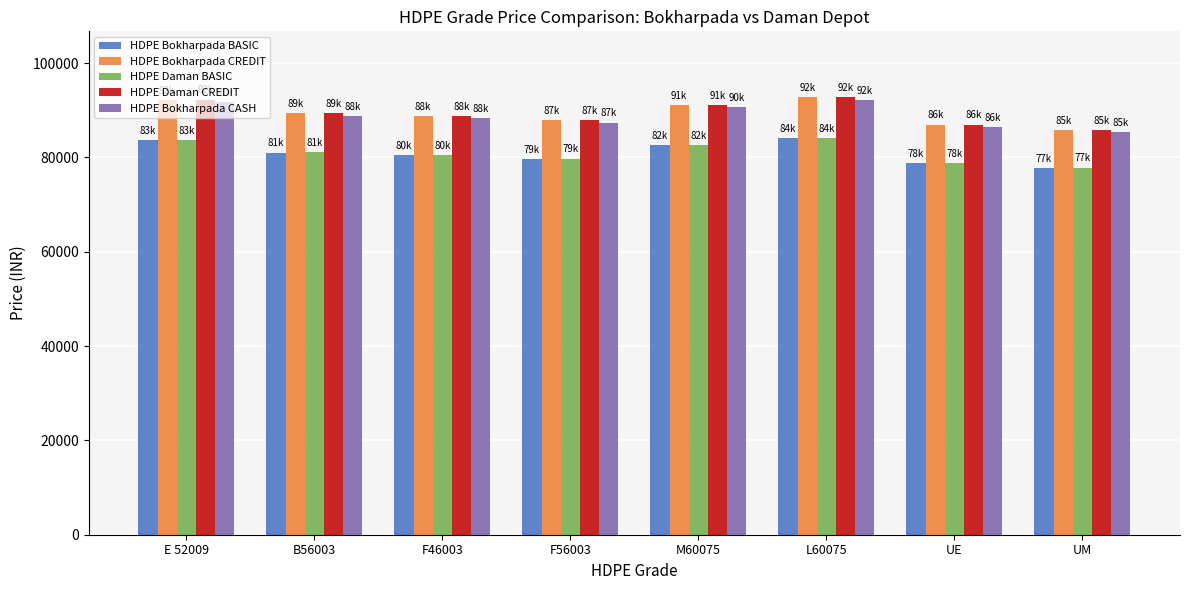

Is it true that HDPE Bokharpada CASH equals 88285.6 at F46003?

True